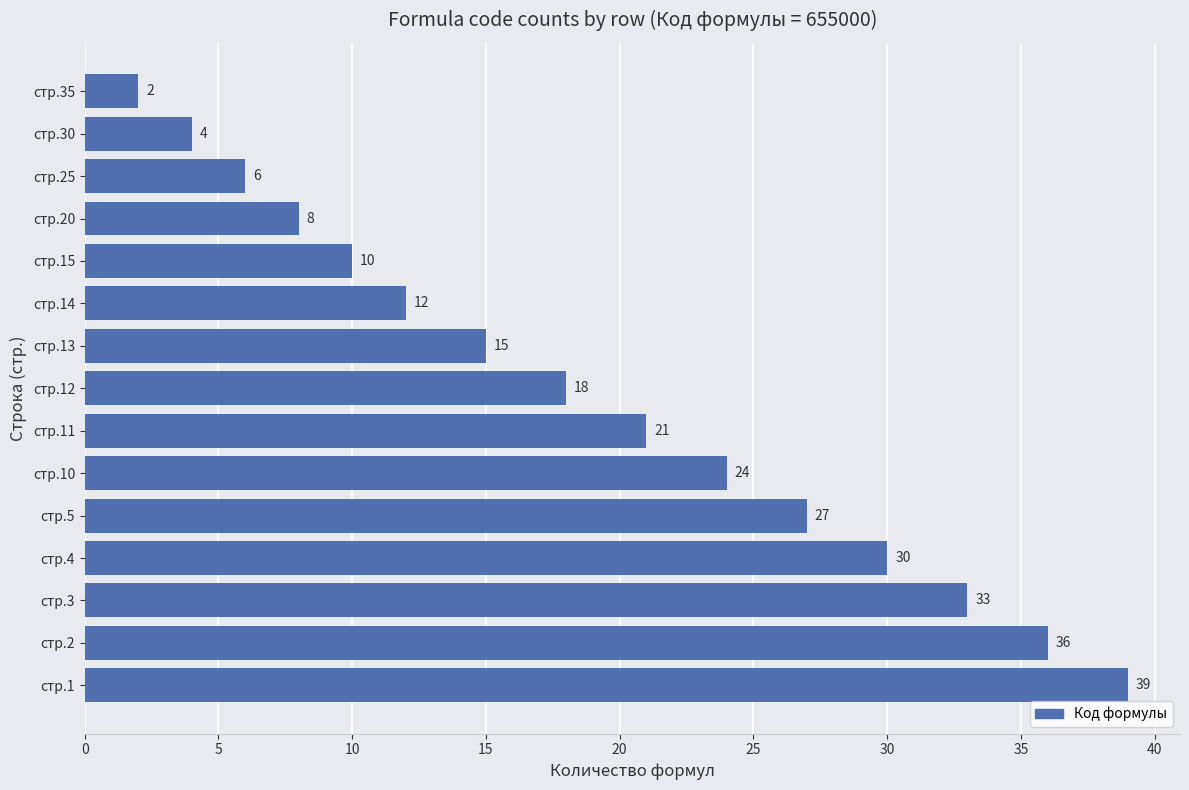

How many data points are less than 18?

7